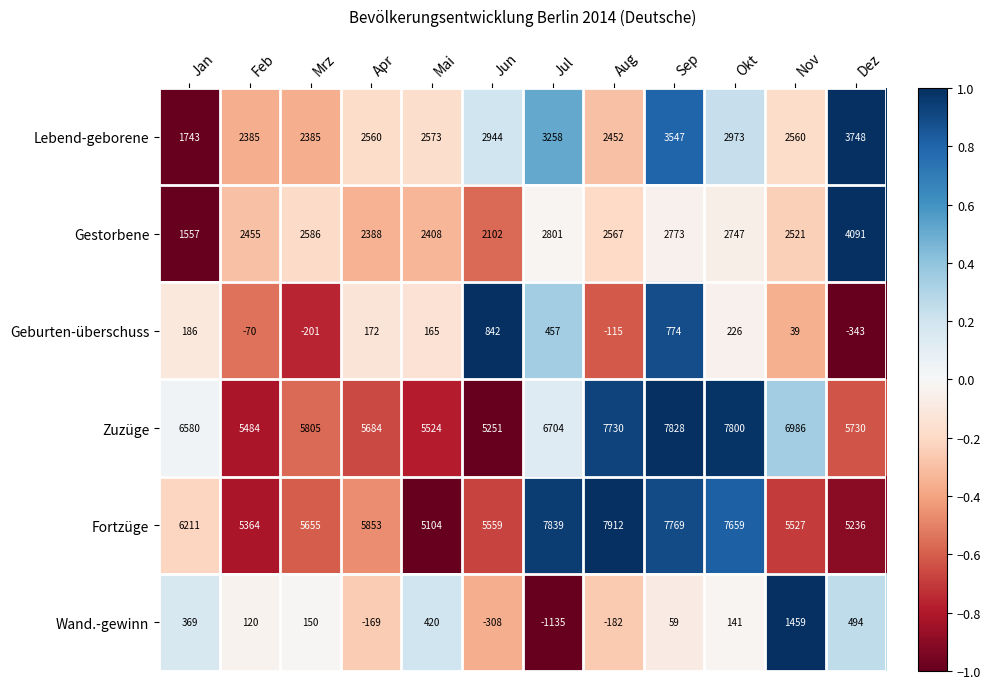

Which category has the lowest value in the Zuzüge series?

Jun